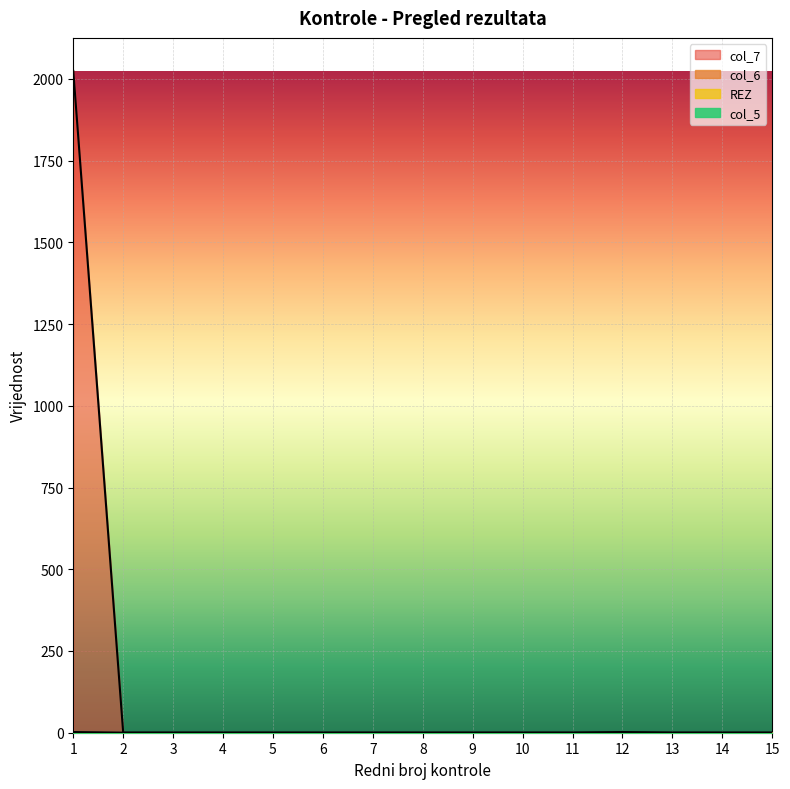

At which label is col_6 closest to 1?

1